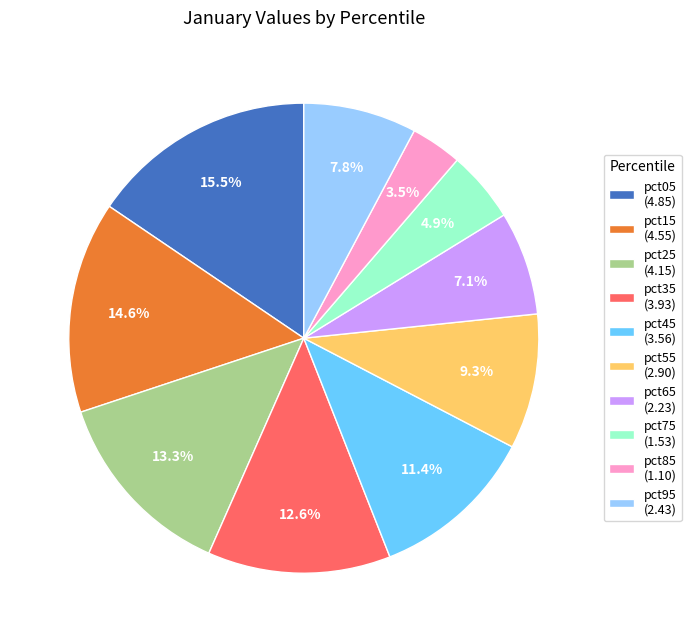

Rank the categories by value from lowest to highest.

pct85, pct75, pct65, pct95, pct55, pct45, pct35, pct25, pct15, pct05